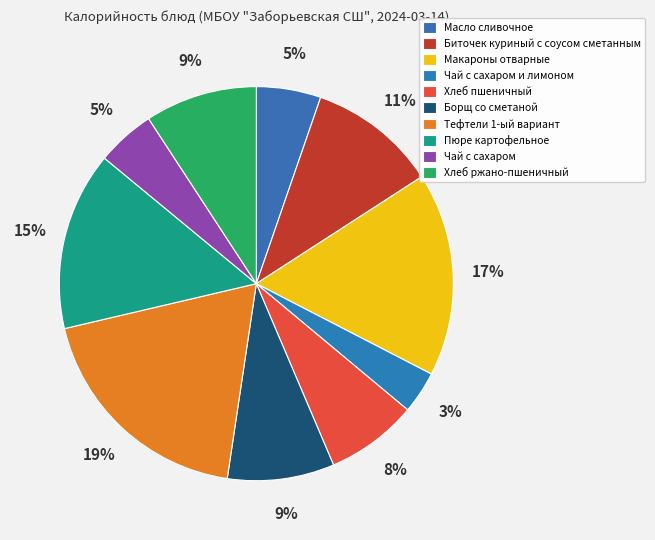

What percentage is the Биточек куриный с соусом сметанным slice, to the nearest percent?

11%